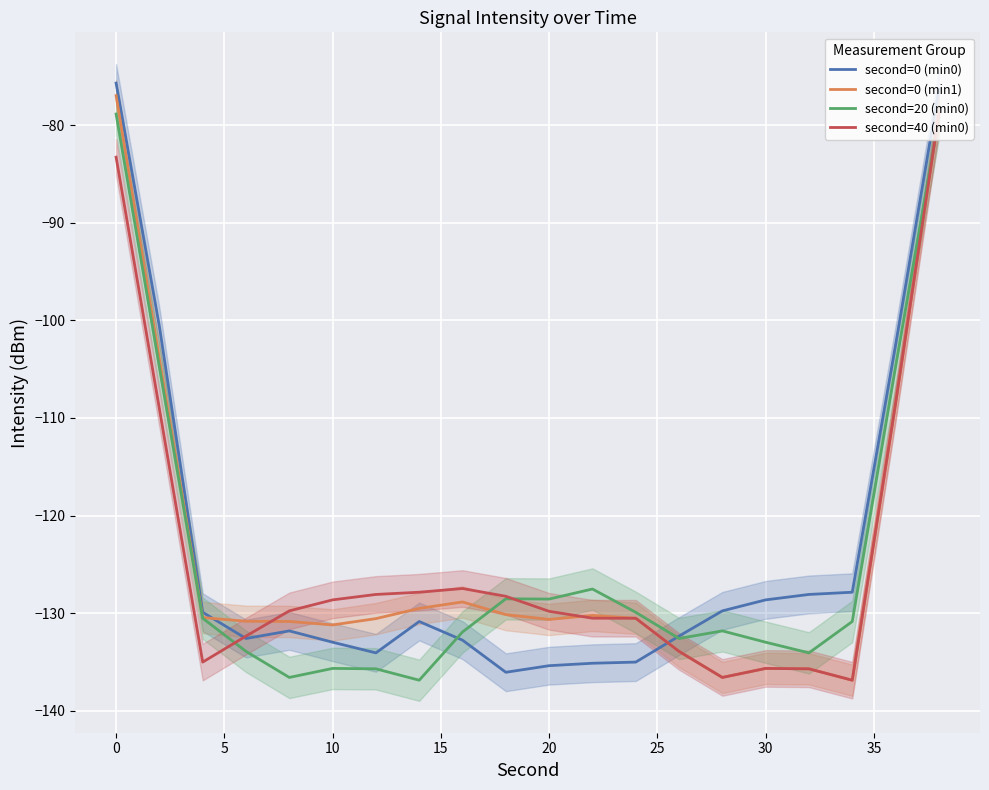

What is the difference between the second highest and second lowest values in the second=20 (min0) series?

57.3